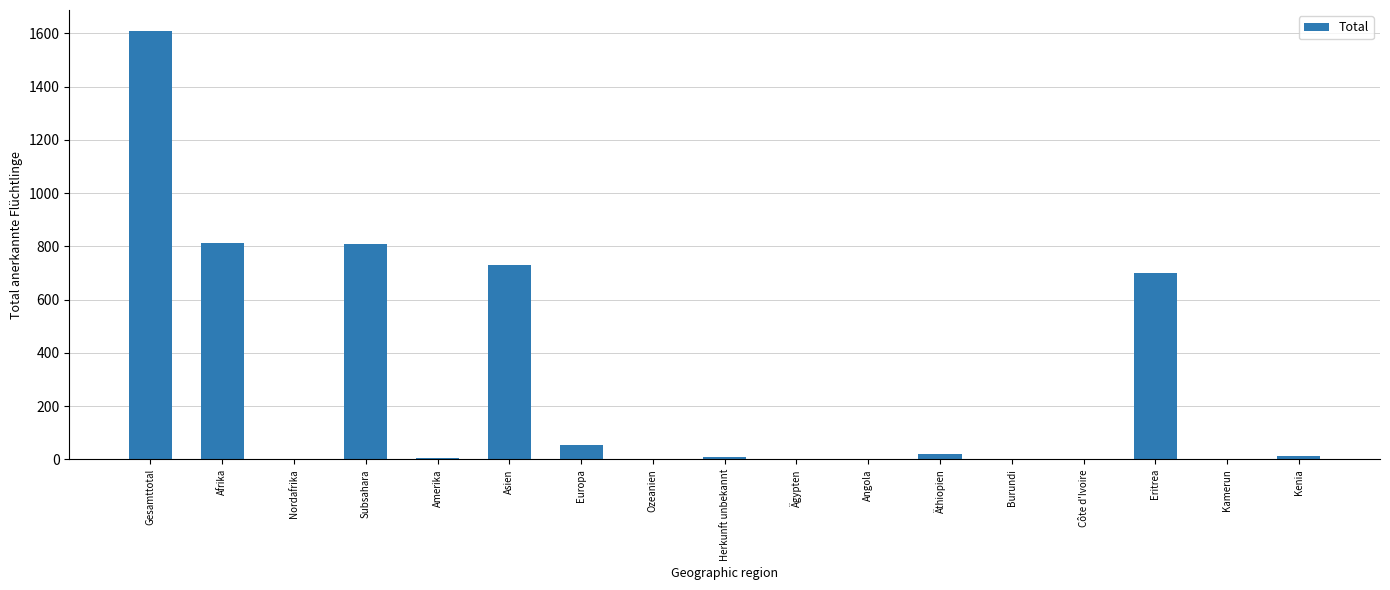

What is the sum of the values at Gesamttotal and Europa?

1662